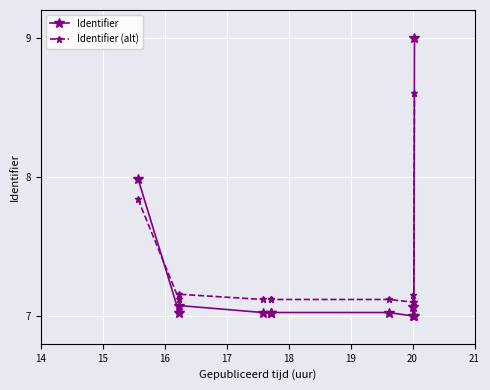

Is the value of Identifier (alt) at 19 greater than the value of Identifier at 18?

Yes